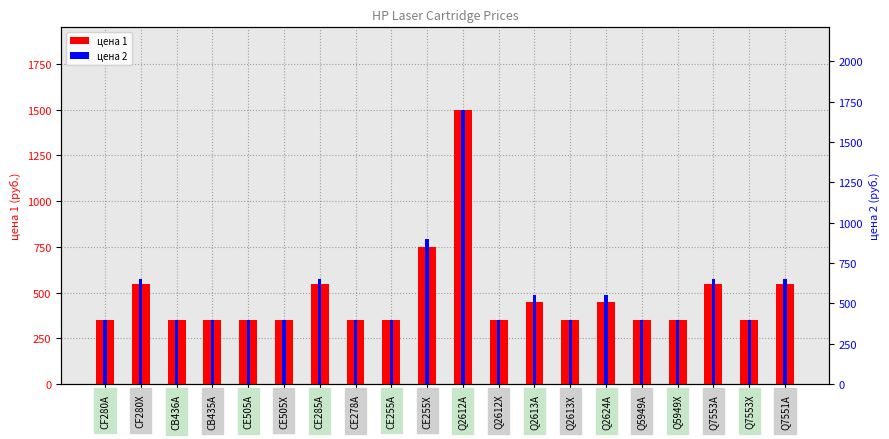

What is the sum of all цена 1 values?

9550